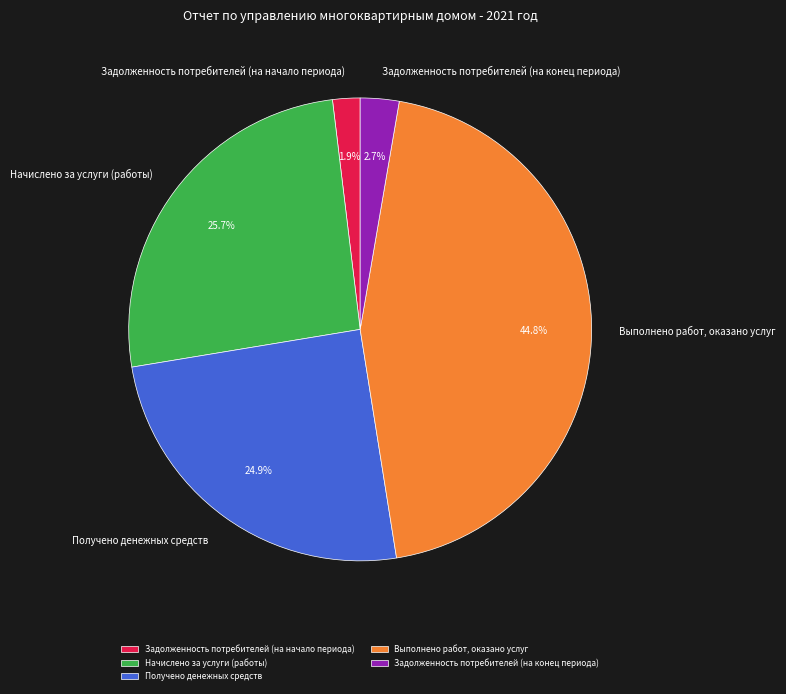

Which slice is the largest?

Выполнено работ, оказано услуг